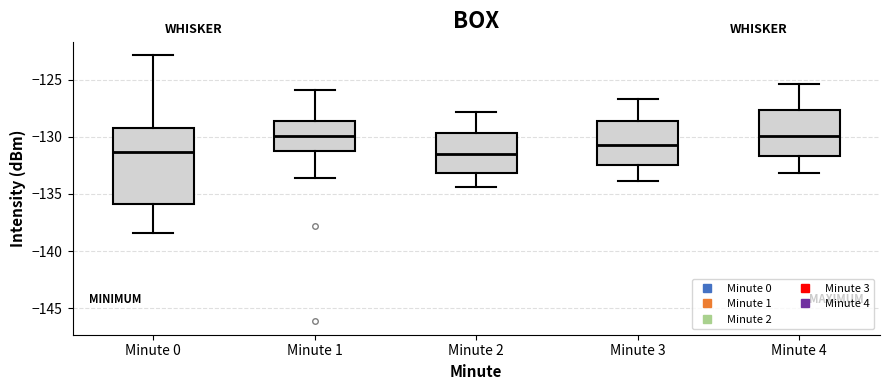

Which box is the tallest, from its lower edge to its upper edge?

Minute 0